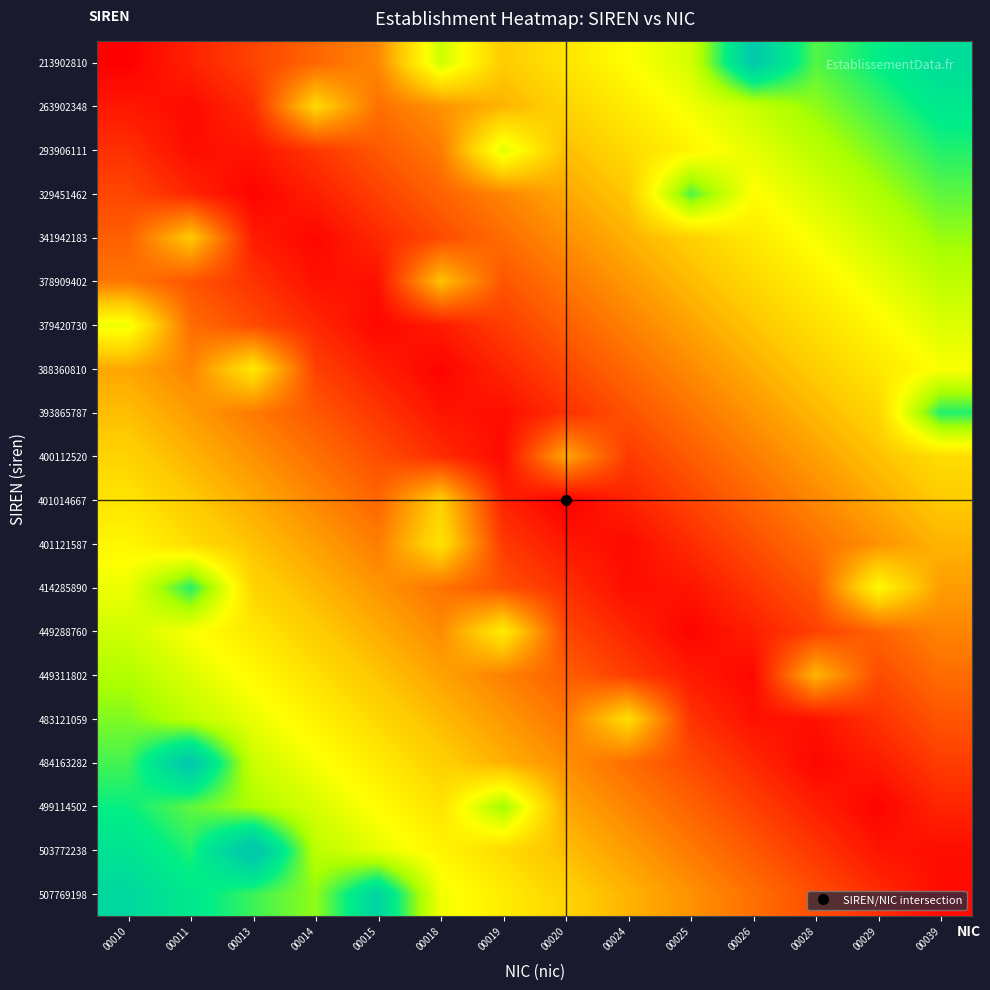

At which category is the sum across all series the highest?

00010